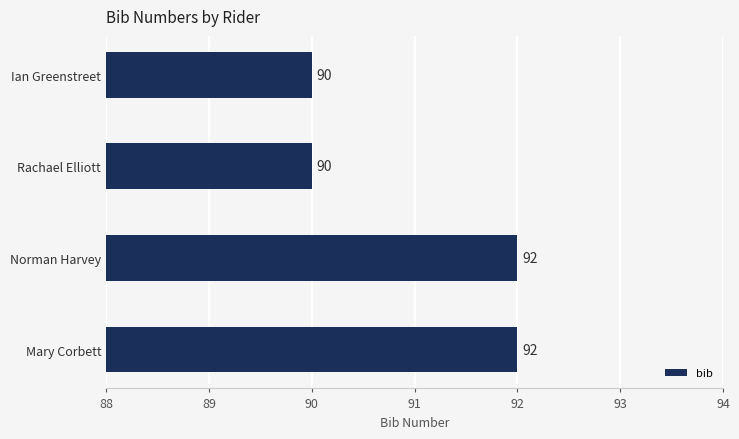

Reading top to bottom, list all the values displayed in this chart.

90	90	92	92